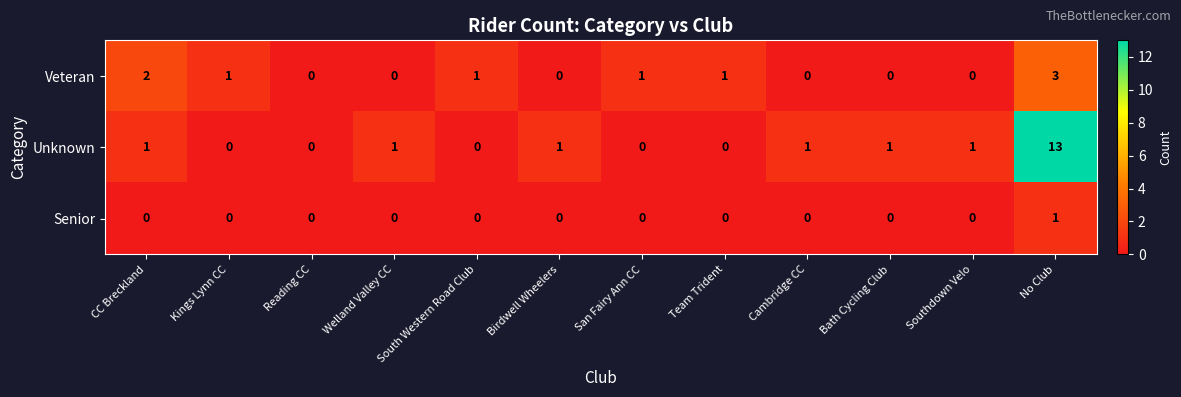

At how many categories does at least one series exceed 11?

1